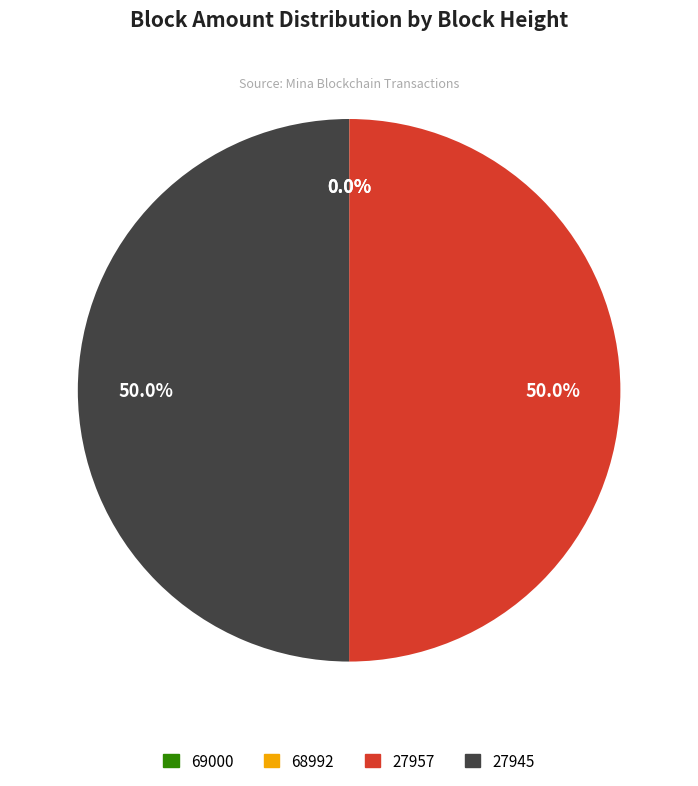

To the nearest percent, what is the combined percentage of 27957 and 27945?

100%